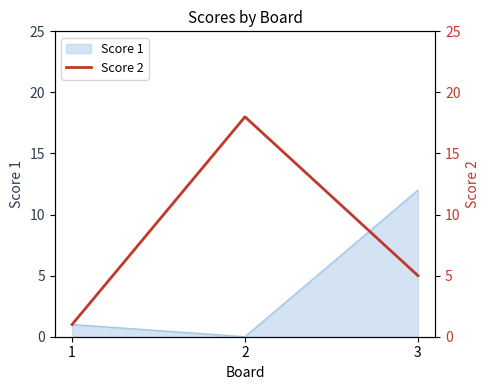

What is the maximum value shown in the chart?

18